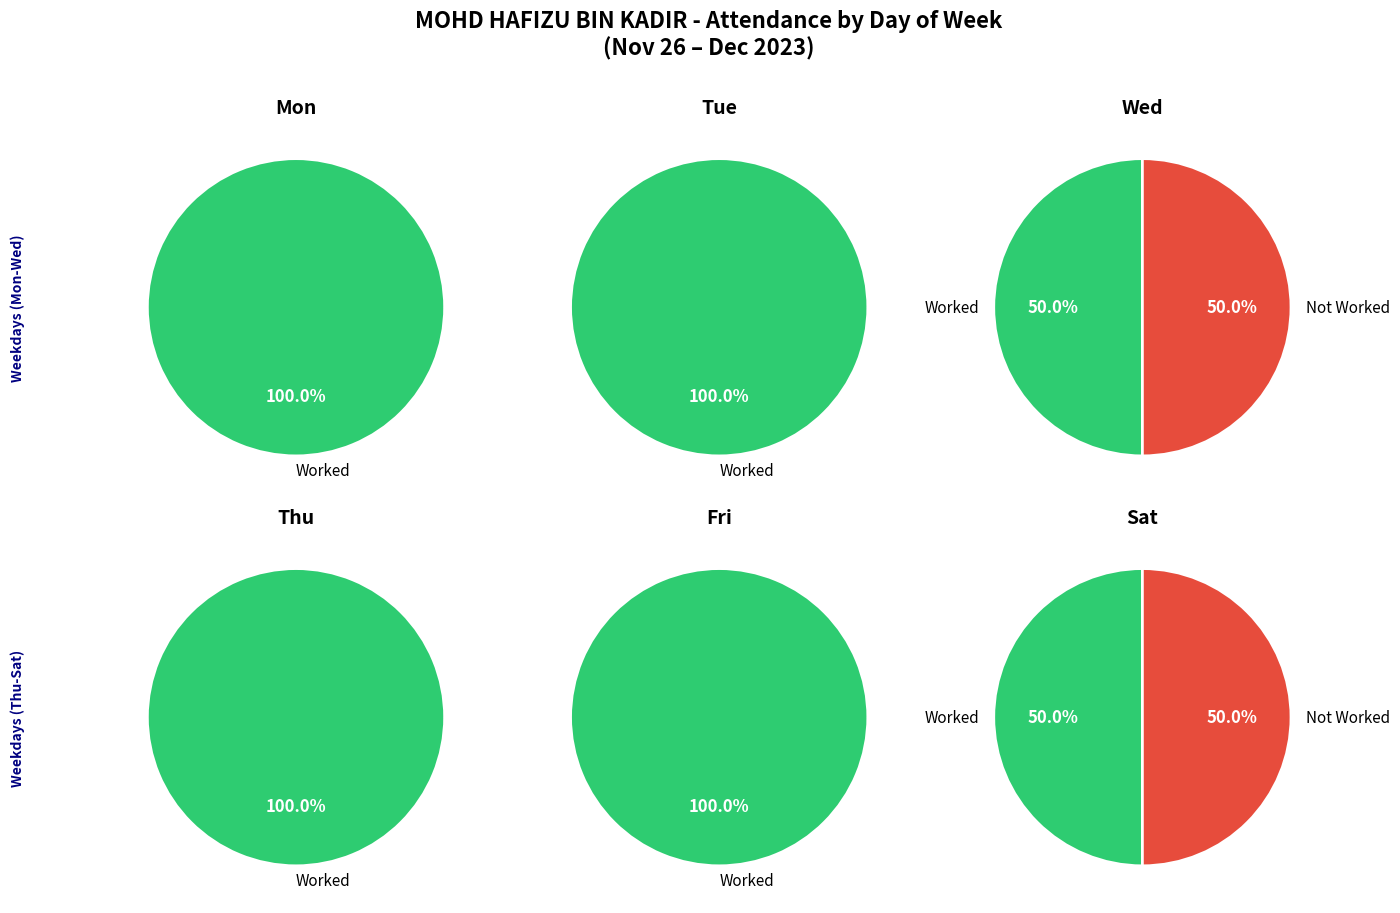

The 16 slice represents 1% of the pie. True or false?

False